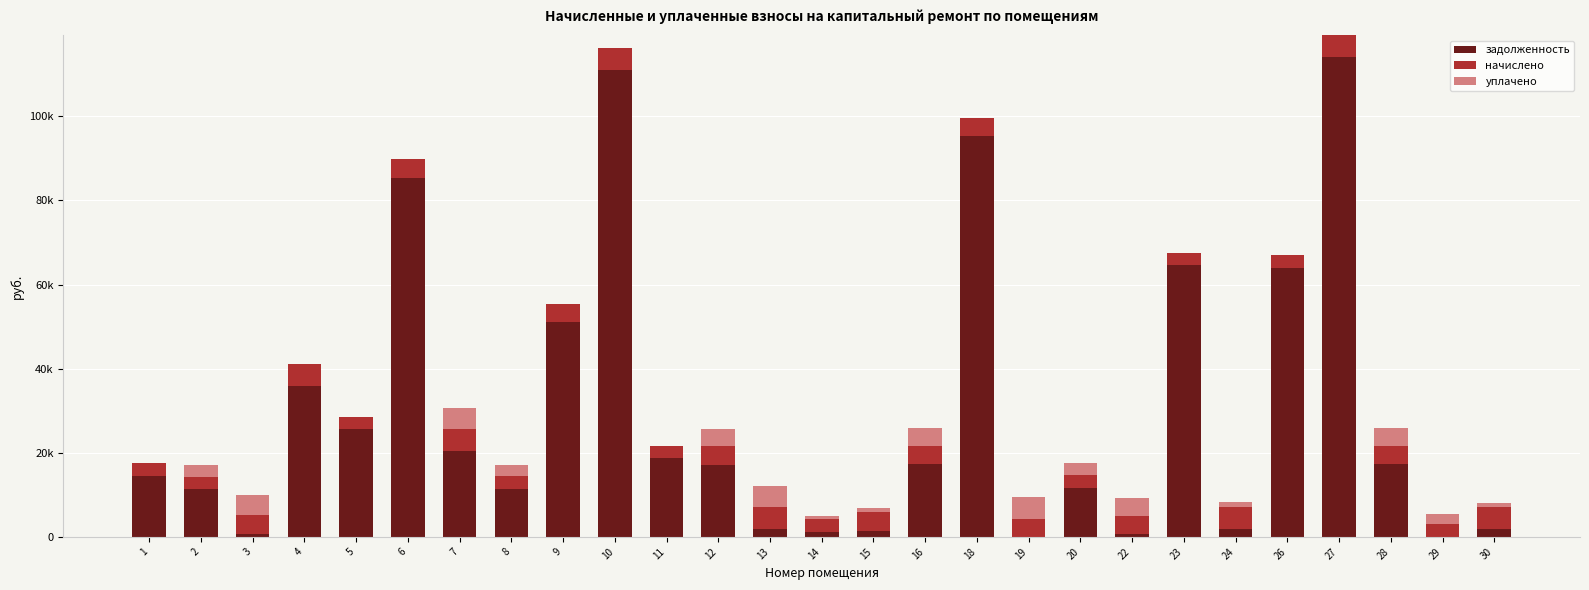

True or false: задолженность has a value of 192773.8 at 27.

False